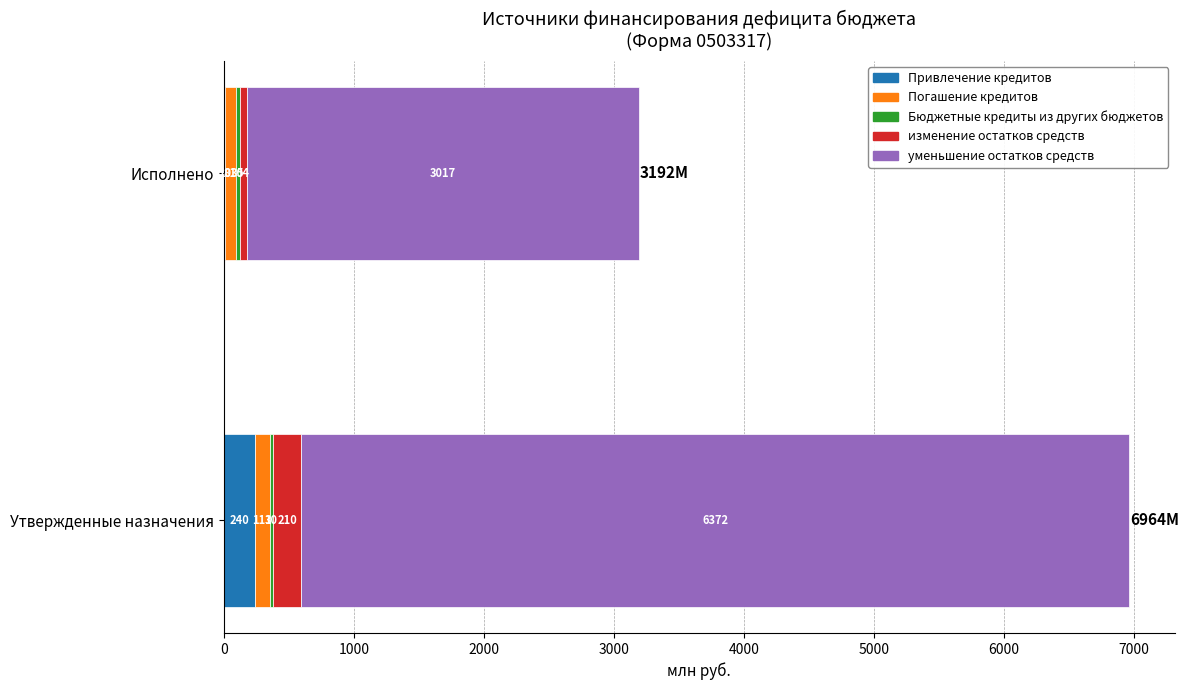

What is the approximate value of Привлечение кредитов at Утвержденные назначения?

239.7